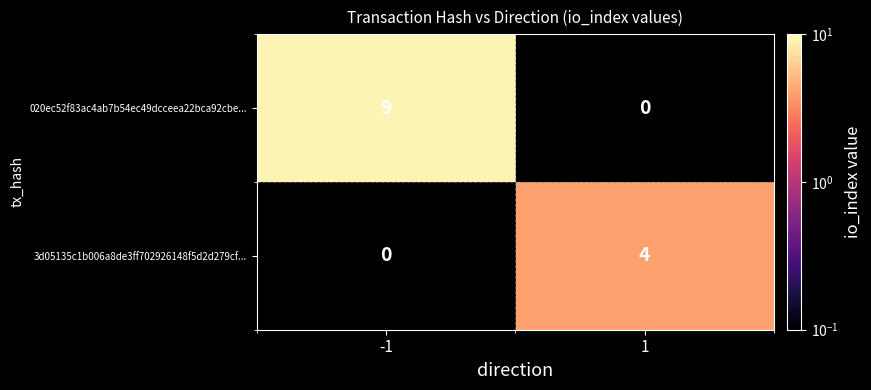

Which label corresponds to the largest value in the chart?

-1